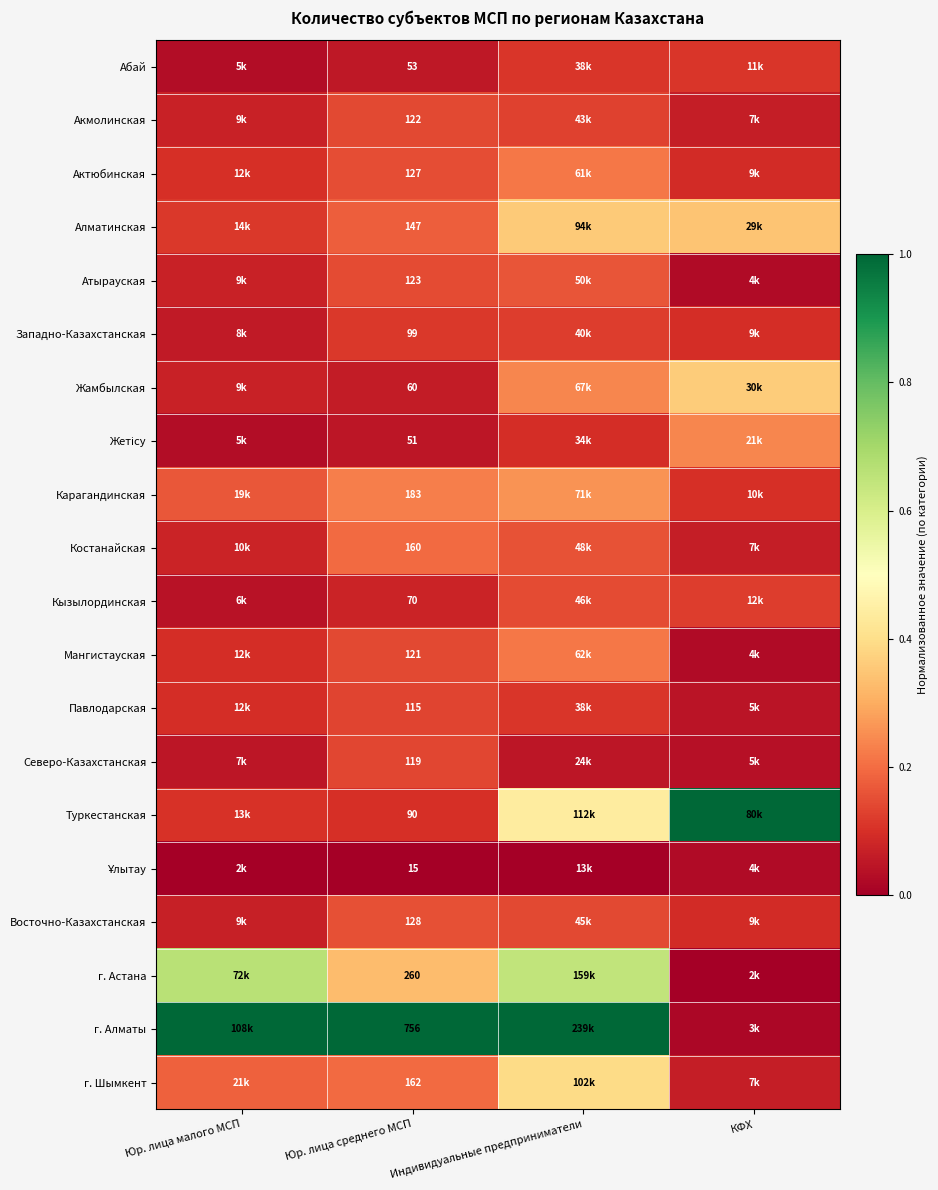

What is the total value across all series at Юр. лица малого МСП?

3.1